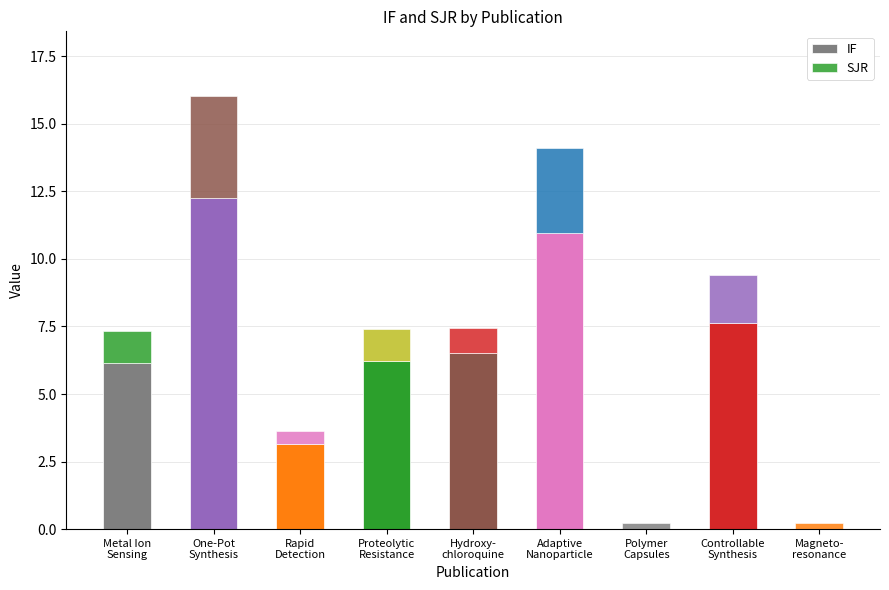

How many categories are shown in the chart?

9